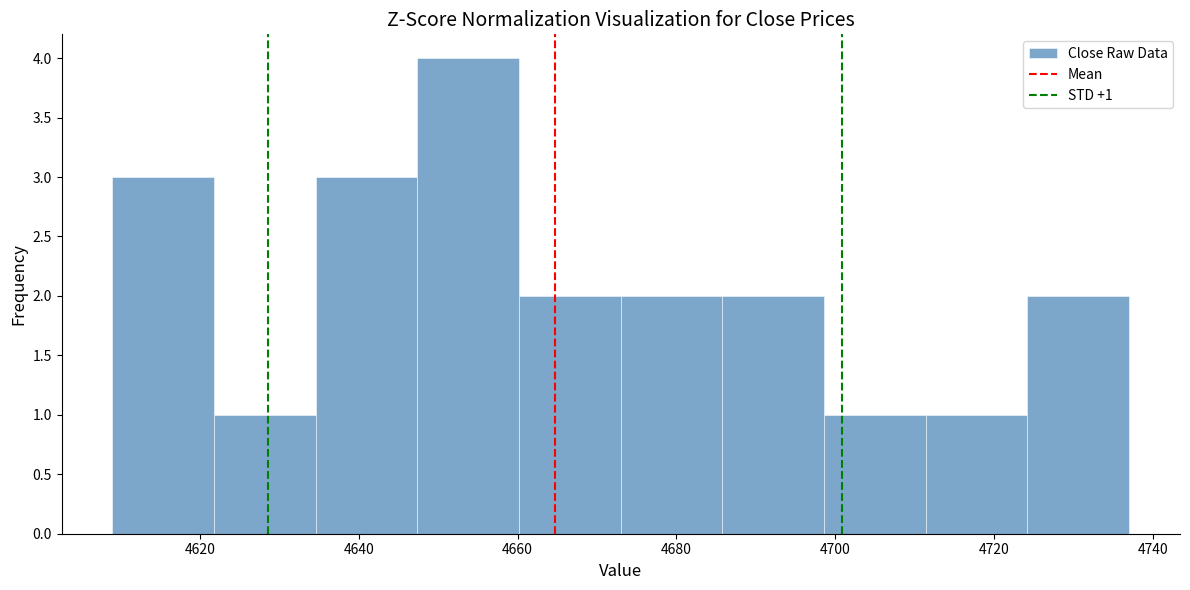

Which range on the x-axis has the tallest bar?

4647.4 to 4660.2